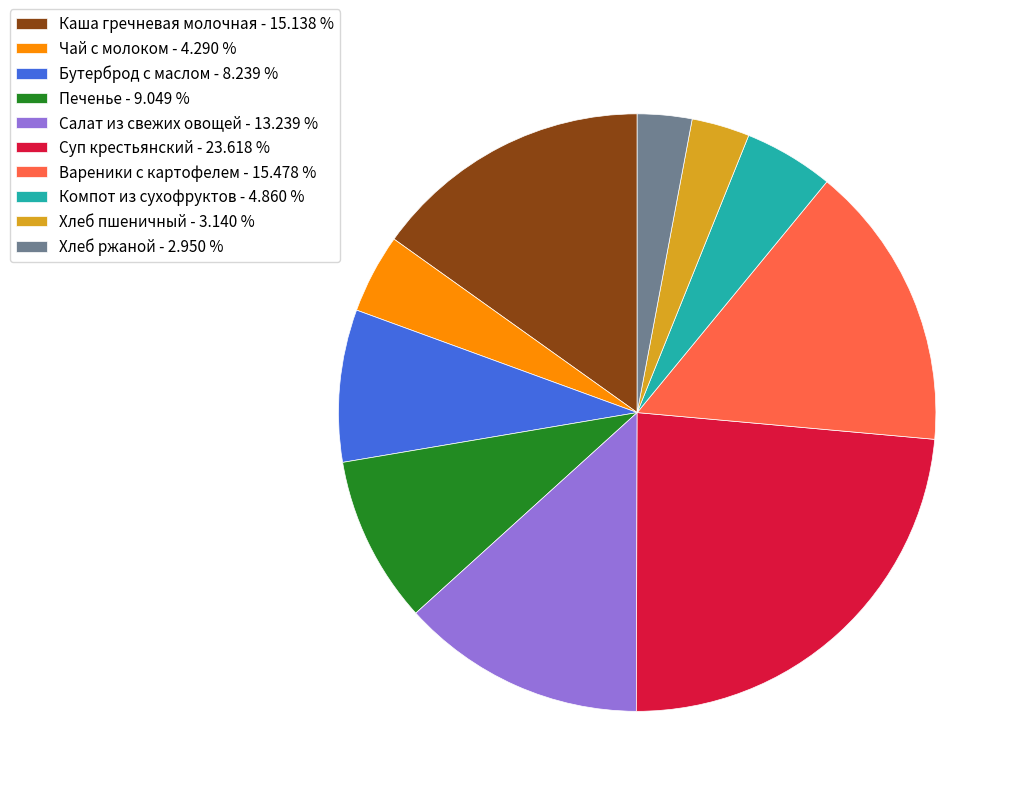

What is the ratio of the value at Чай с молоком - 4.290 % to the value at Хлеб ржаной - 2.950 %?

1.5